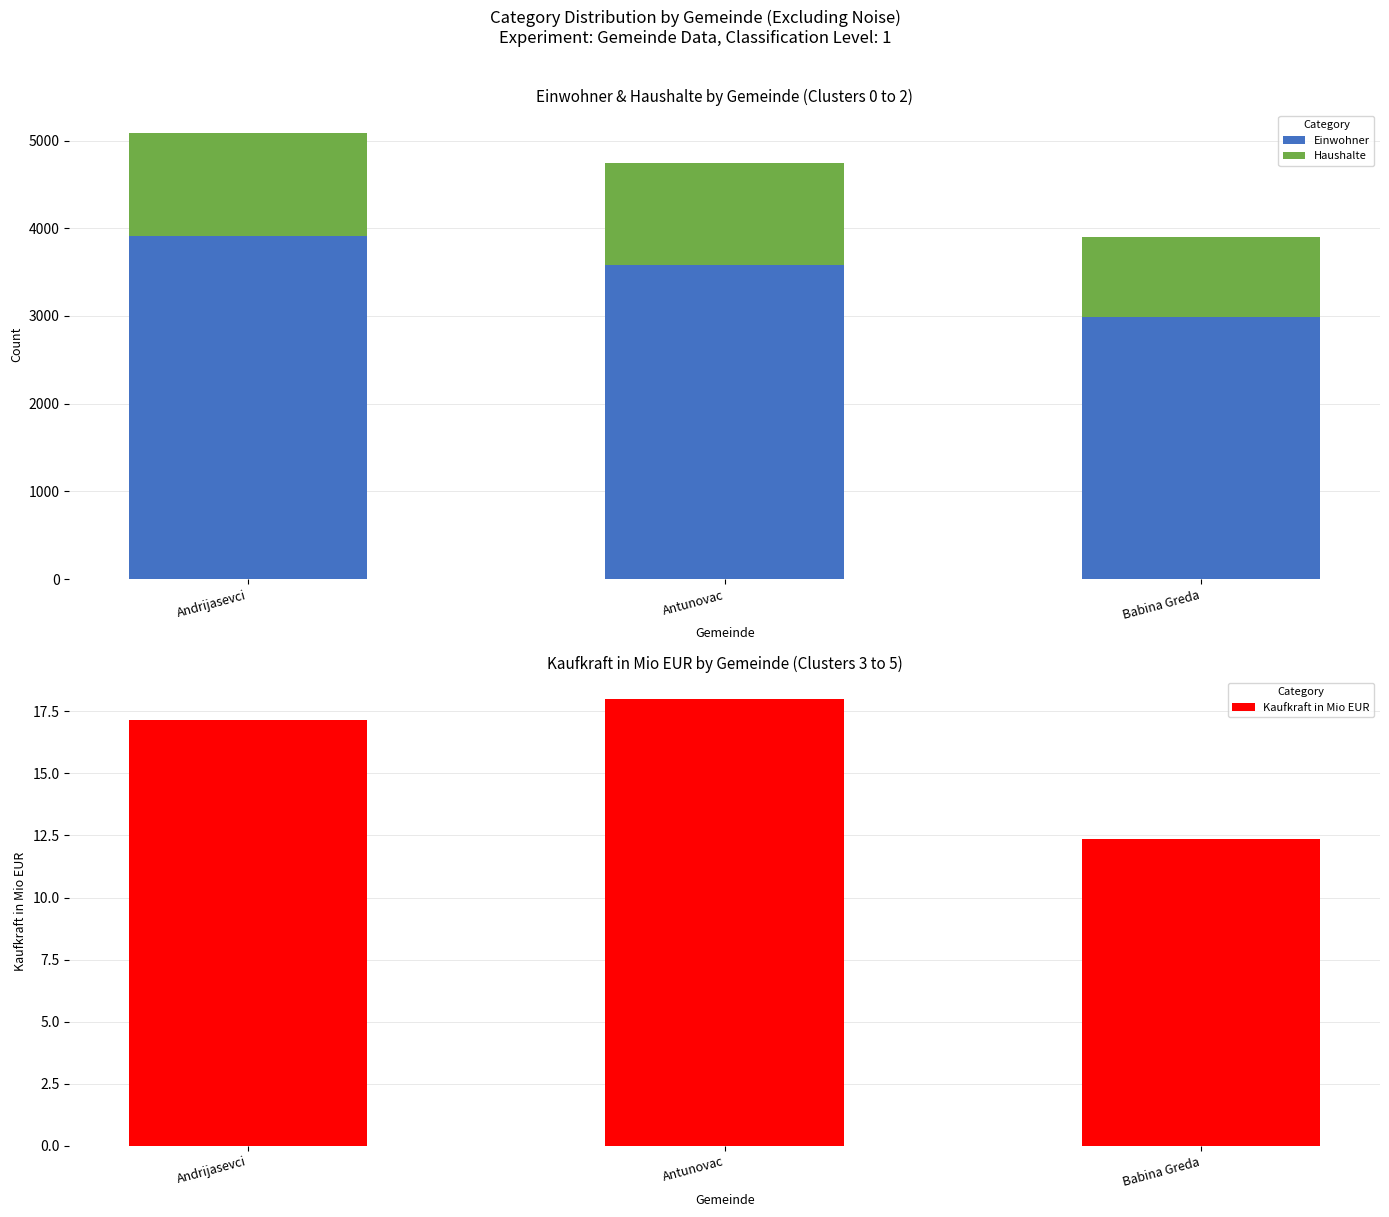

Which series has the widest spread of values?

Einwohner